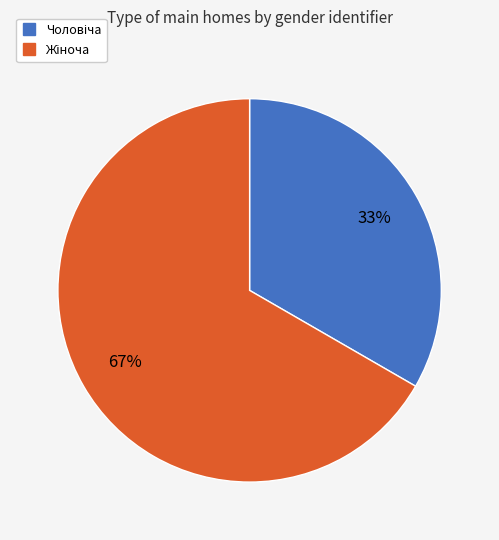

Is there any slice that represents more than half of the pie?

Yes